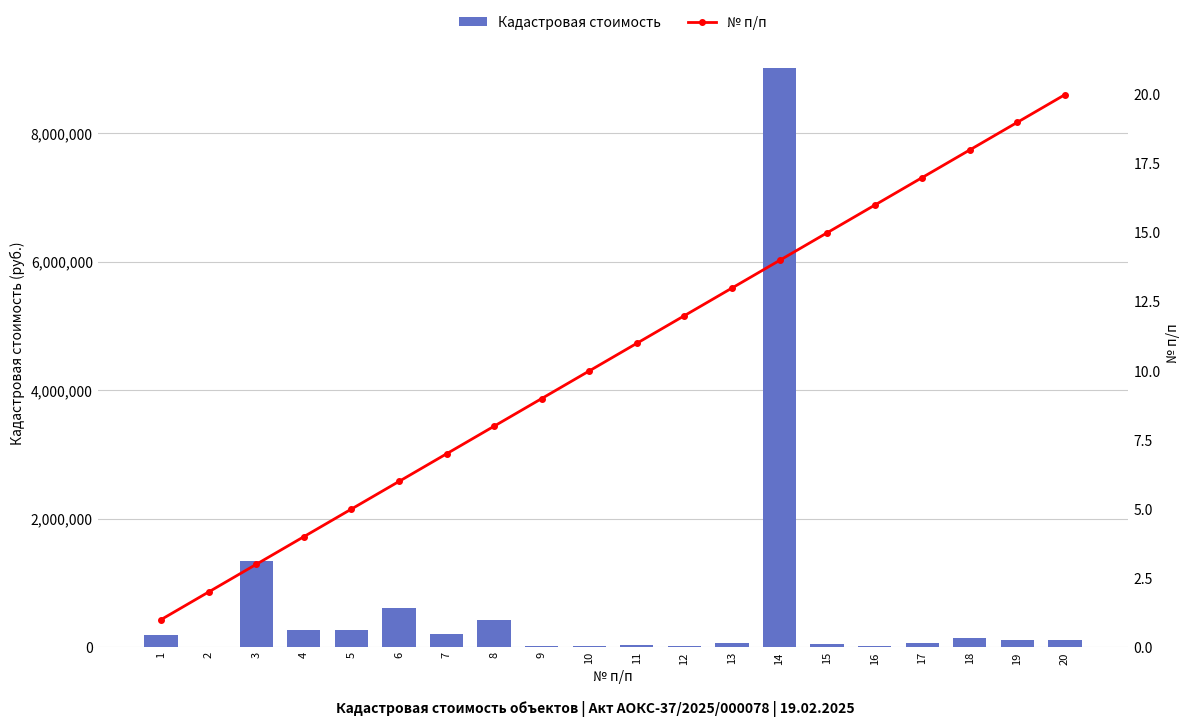

At which category is the sum across all series the highest?

14